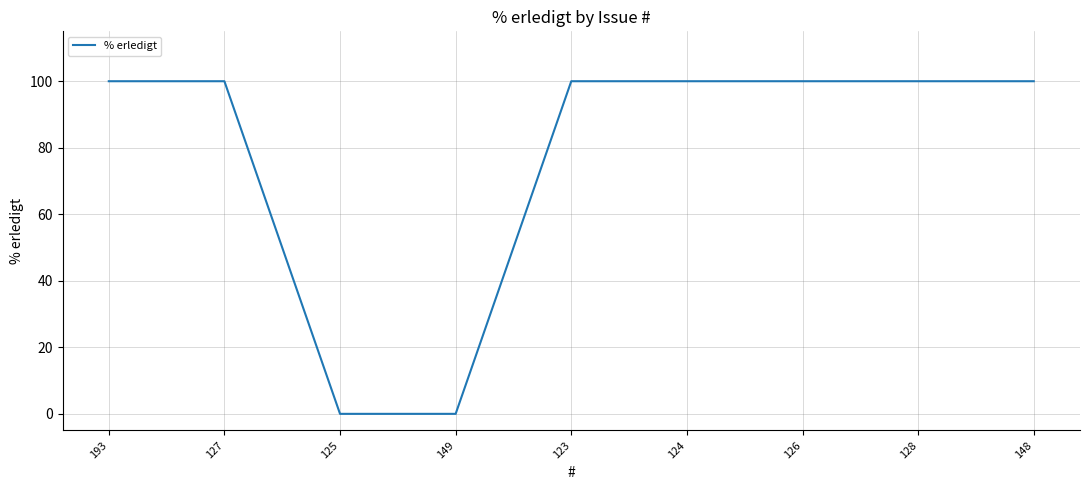

What position from the left is 127?

2